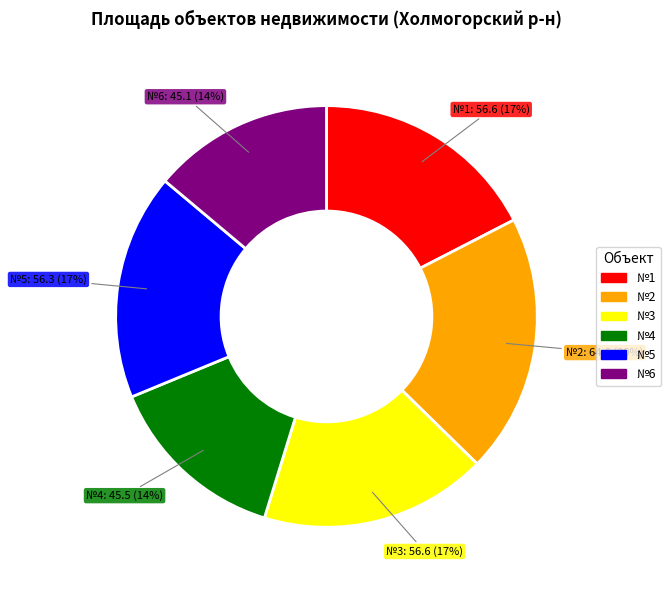

Is there a majority slice in this chart?

No